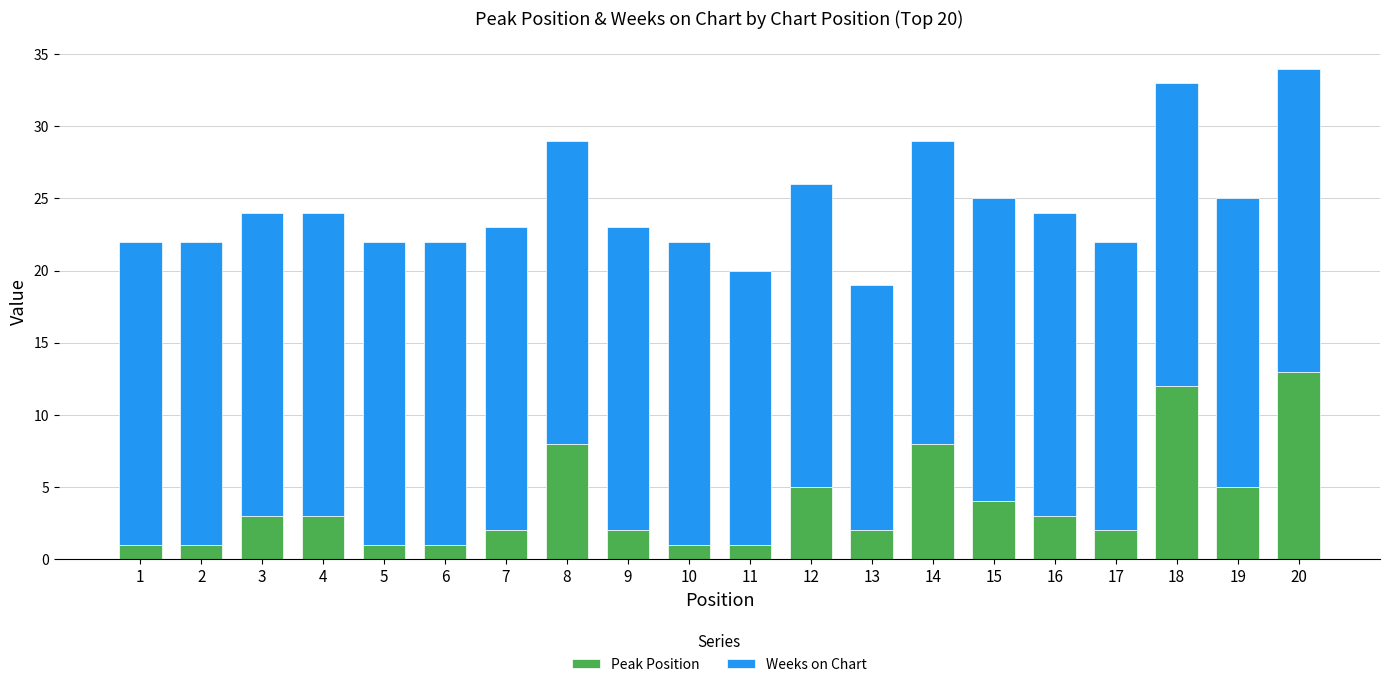

What is the sum of all Peak Position values?

78